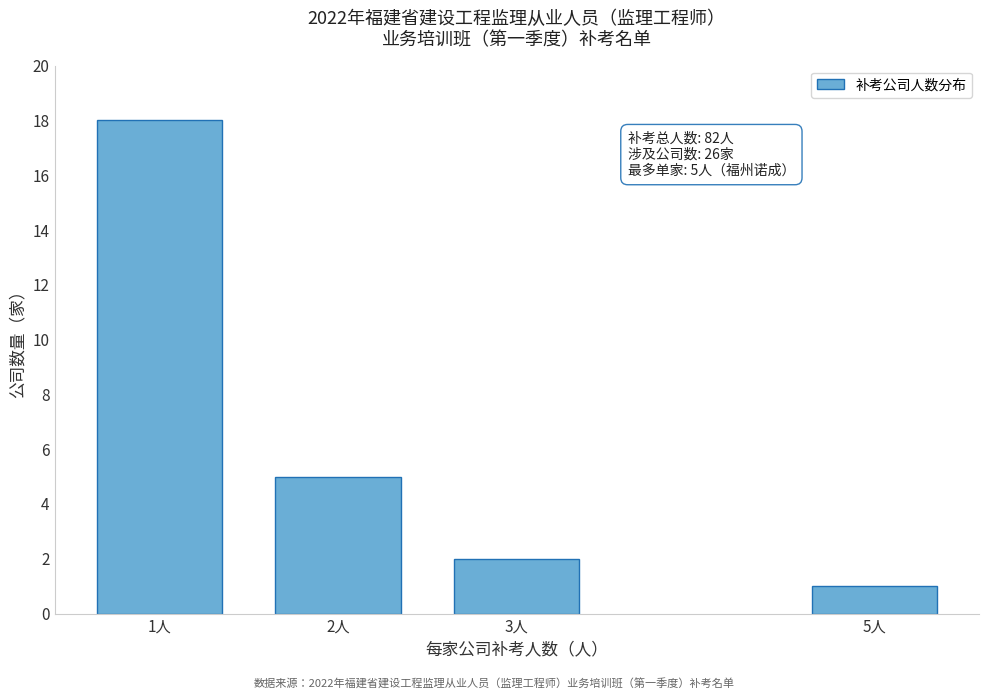

Reading left to right, transcribe all the data shown in this chart.

18	5	2	1